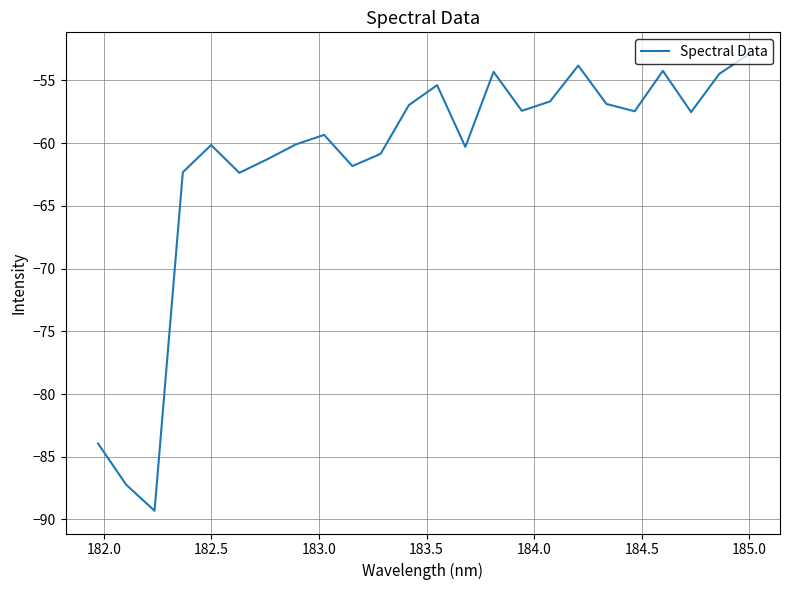

What is the difference between the maximum and minimum values?

36.3